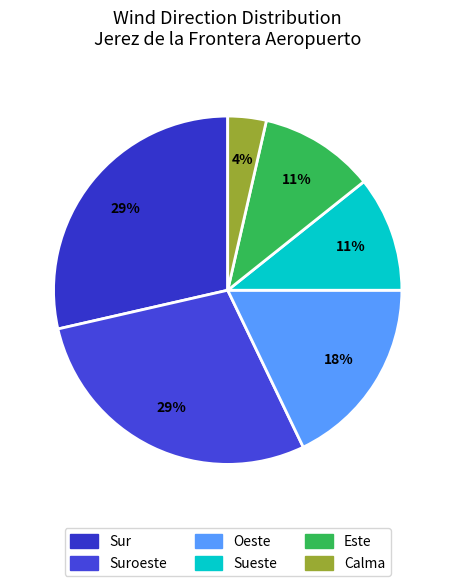

Combined, what portion of the pie is Este and Sueste?

21.4%